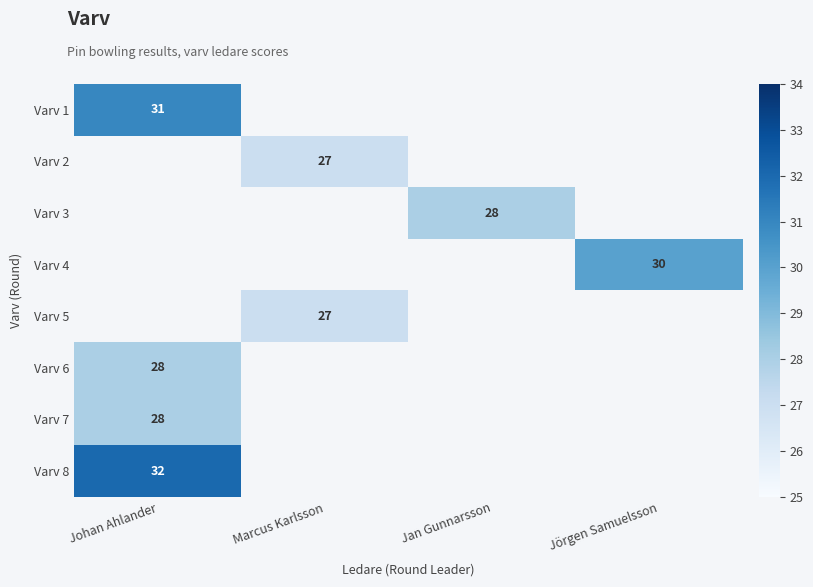

What is the maximum value shown in the chart?

32.0